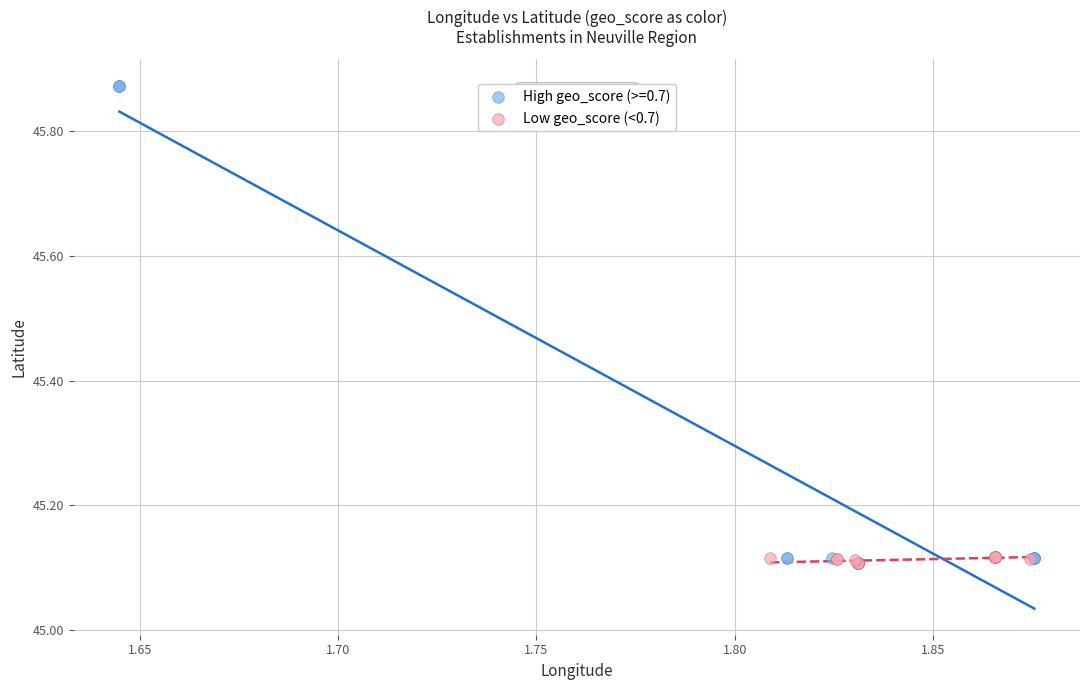

Which series reaches the maximum Y coordinate?

High geo_score (>=0.7)